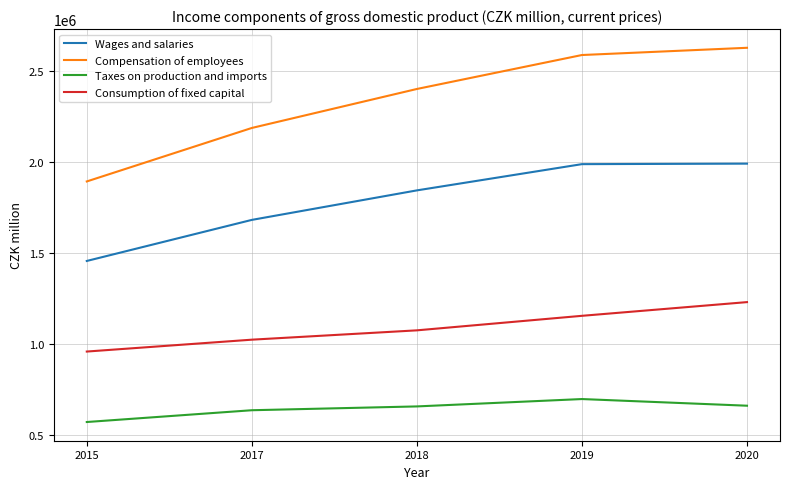

True or false: Consumption of fixed capital and Wages and salaries intersect in this chart.

False